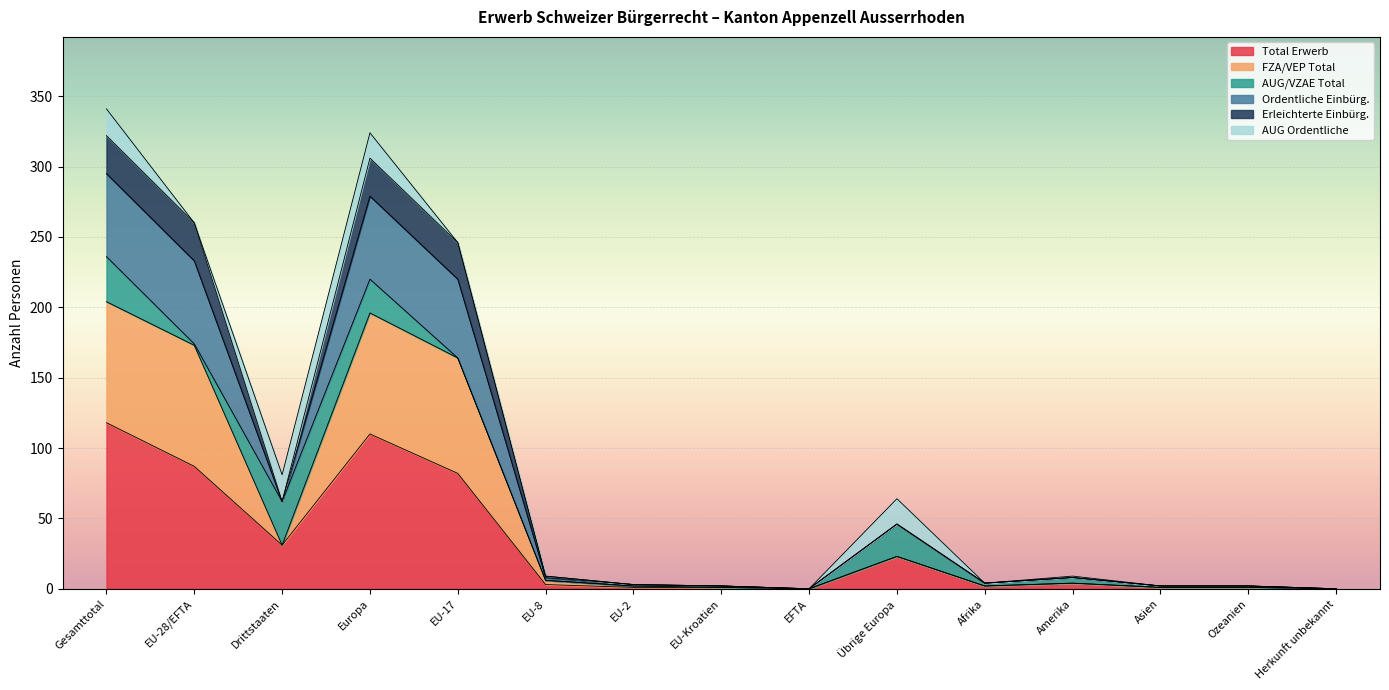

What is the spread (max minus min) of values at Ozeanien?

1